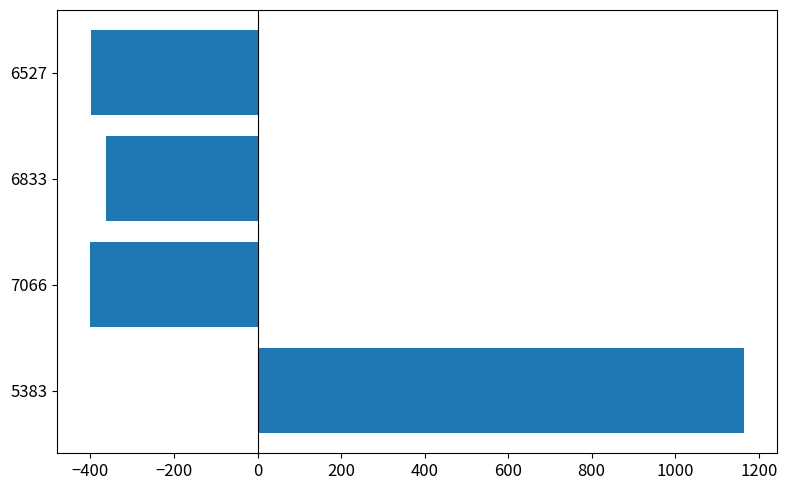

What is the smallest value displayed?

-402